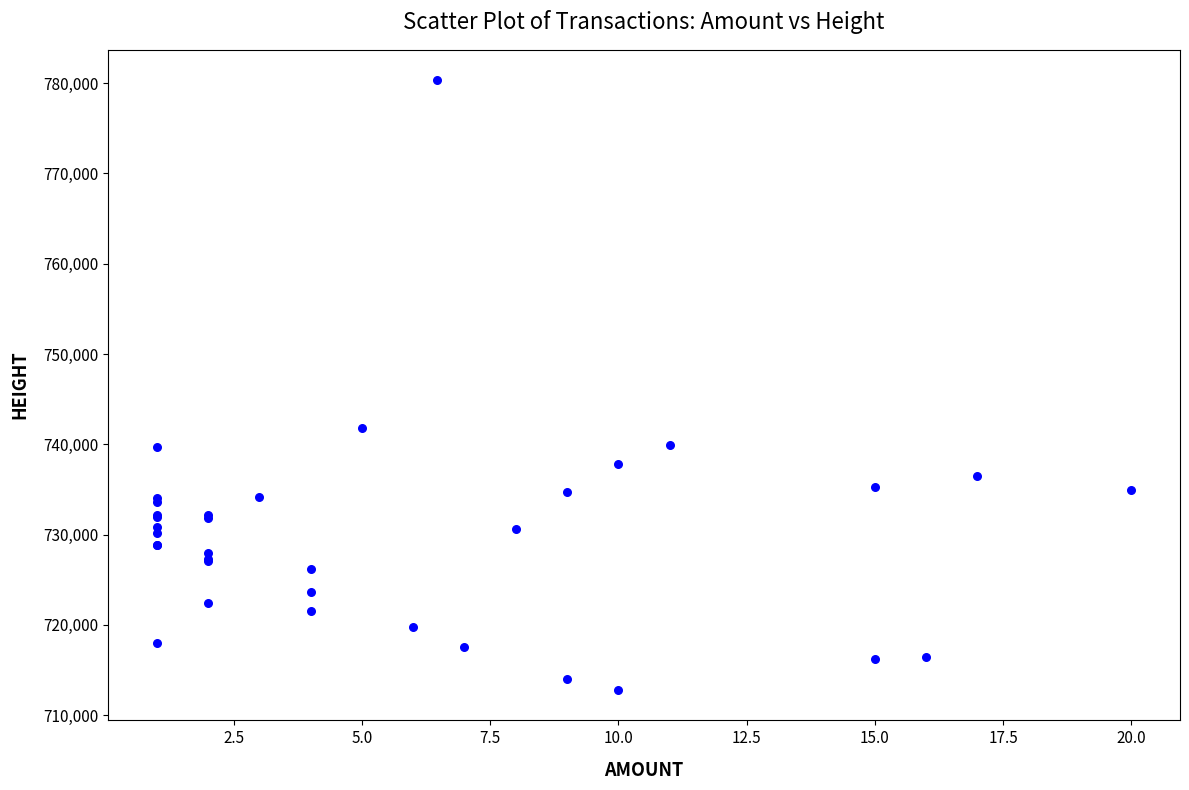

What Y value in the scatter plot is closest to 746556?

741833